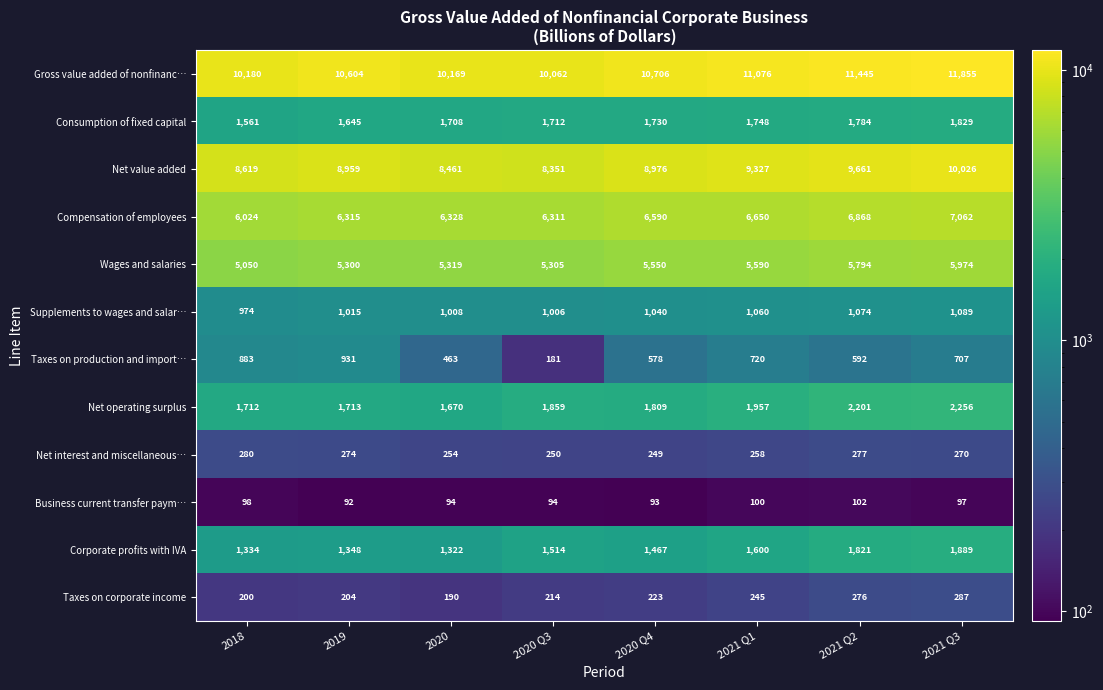

Count the number of data series in this chart.

12